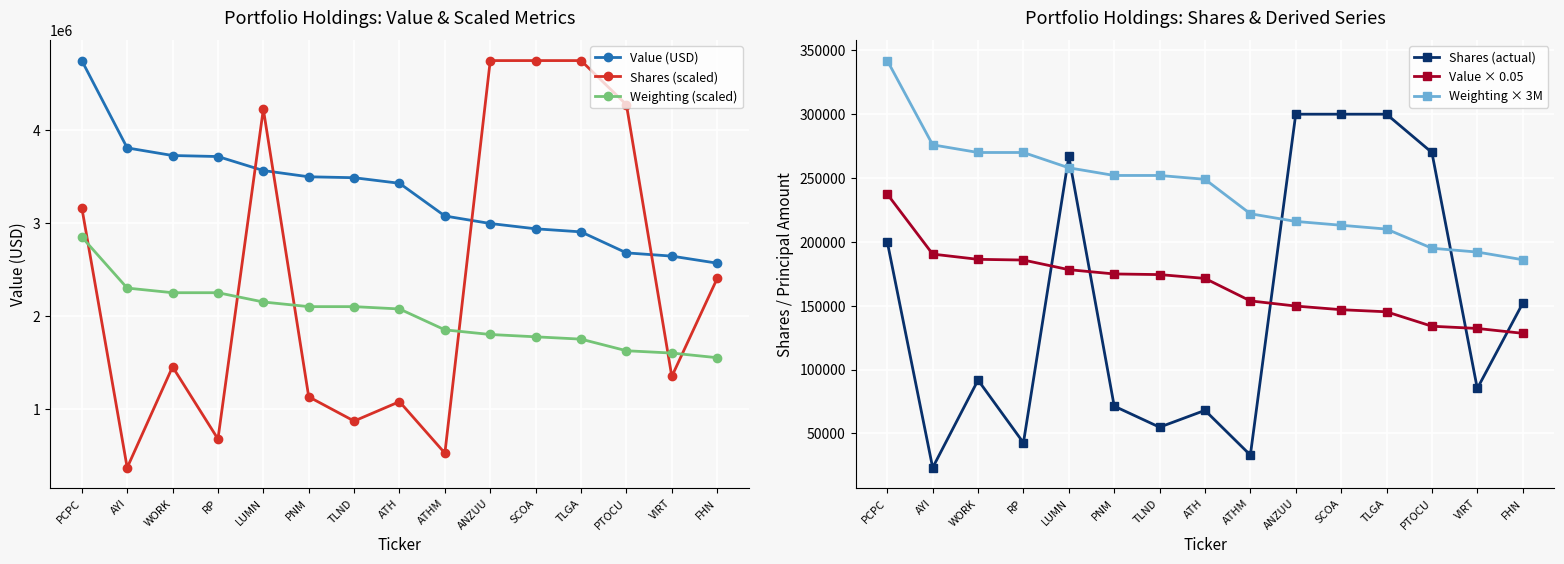

True or false: Value (USD) and Weighting (scaled) cross at least once.

False